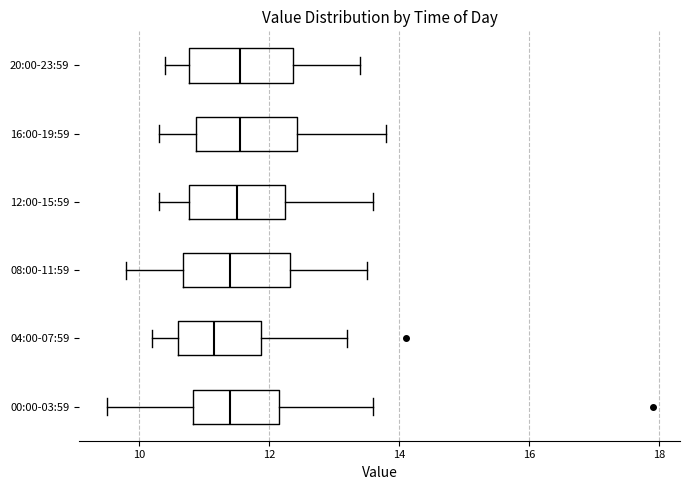

Where does the median line of the box for 20:00-23:59 sit on the x-axis? The values are not printed on the chart, so give them approximately, as read against the axis.

11.6